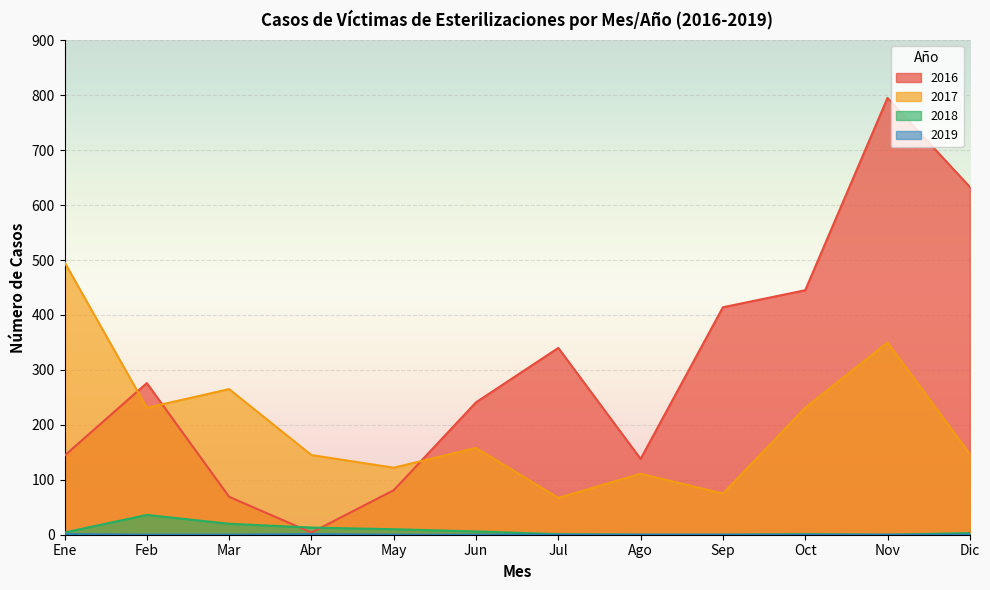

Reading left to right, list all the values displayed in this chart.

2016: Ene=144	Feb=276	Mar=69	Abr=4	May=81	Jun=241	Jul=340	Ago=138	Sep=414	Oct=445	Nov=795	Dic=633
2017: Ene=496	Feb=231	Mar=265	Abr=145	May=122	Jun=158	Jul=67	Ago=111	Sep=75	Oct=231	Nov=350	Dic=147
2018: Ene=4	Feb=36	Mar=20	Abr=13	May=10	Jun=6	Jul=1	Ago=0	Sep=0	Oct=1	Nov=0	Dic=3
2019: Ene=1	Feb=0	Mar=0	Abr=1	May=0	Jun=0	Jul=0	Ago=0	Sep=0	Oct=0	Nov=0	Dic=0